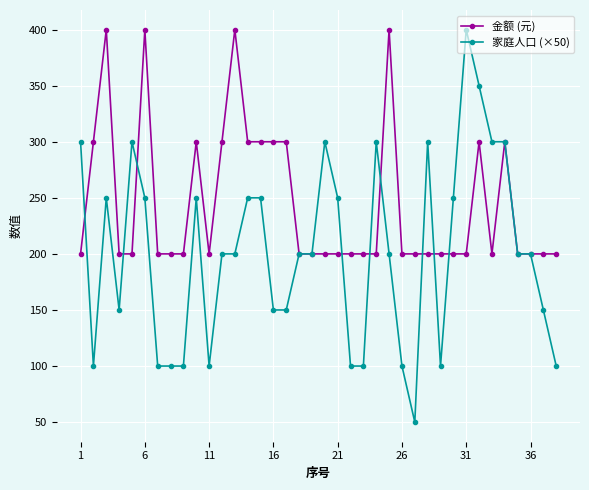

List the series in order of their overall mean, highest first.

金额 (元), 家庭人口 (×50)